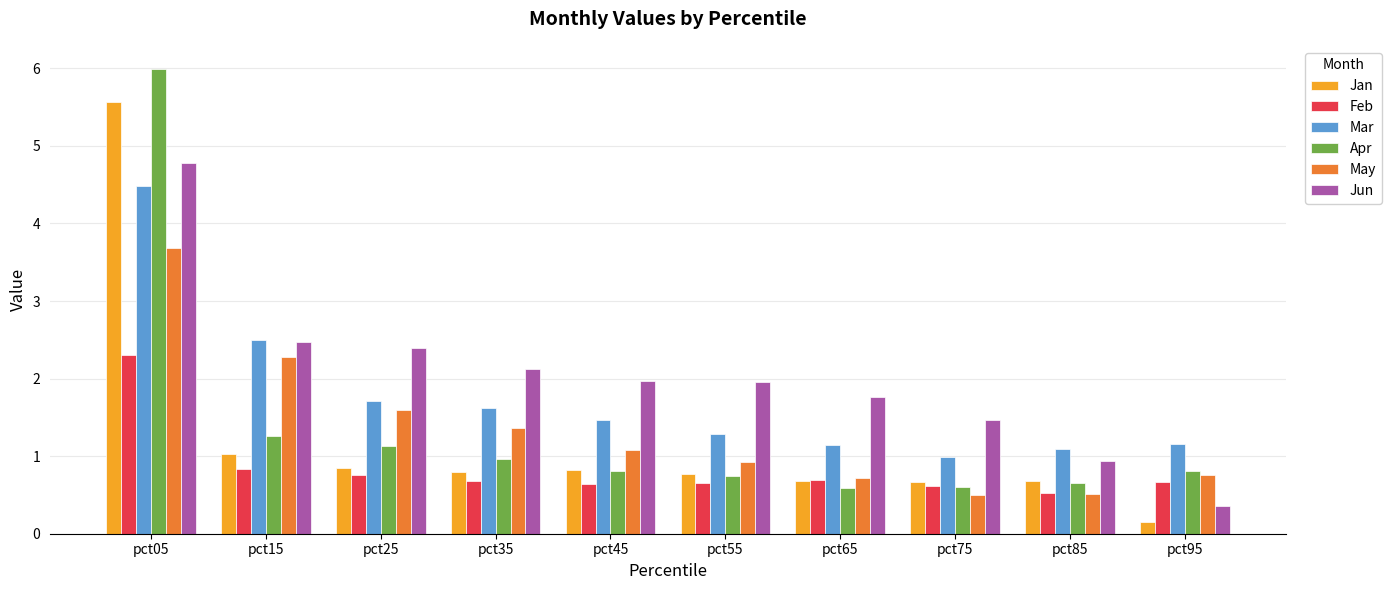

Are the bars horizontal?

No